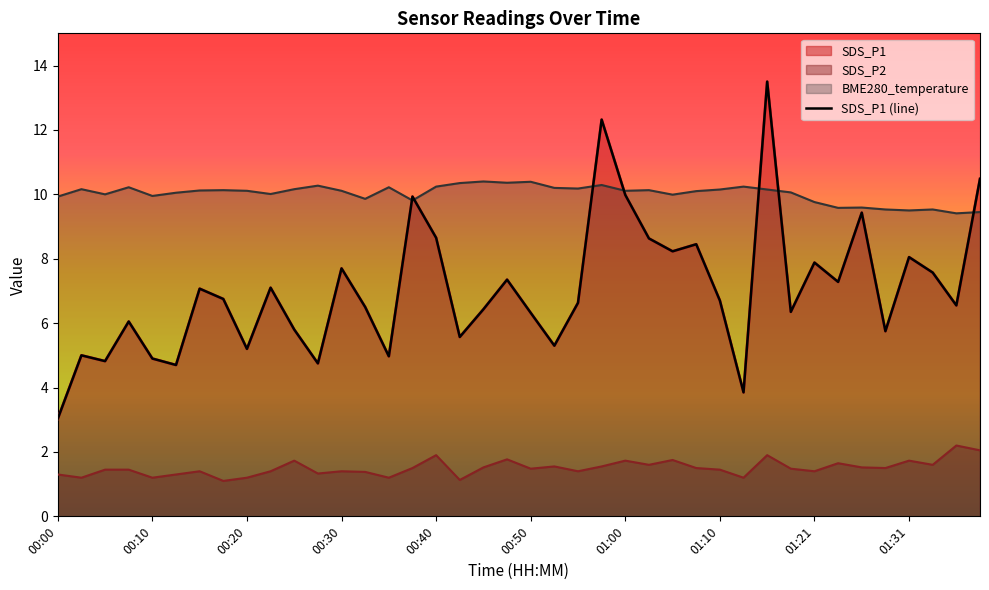

What position from the right is 01:18?

9